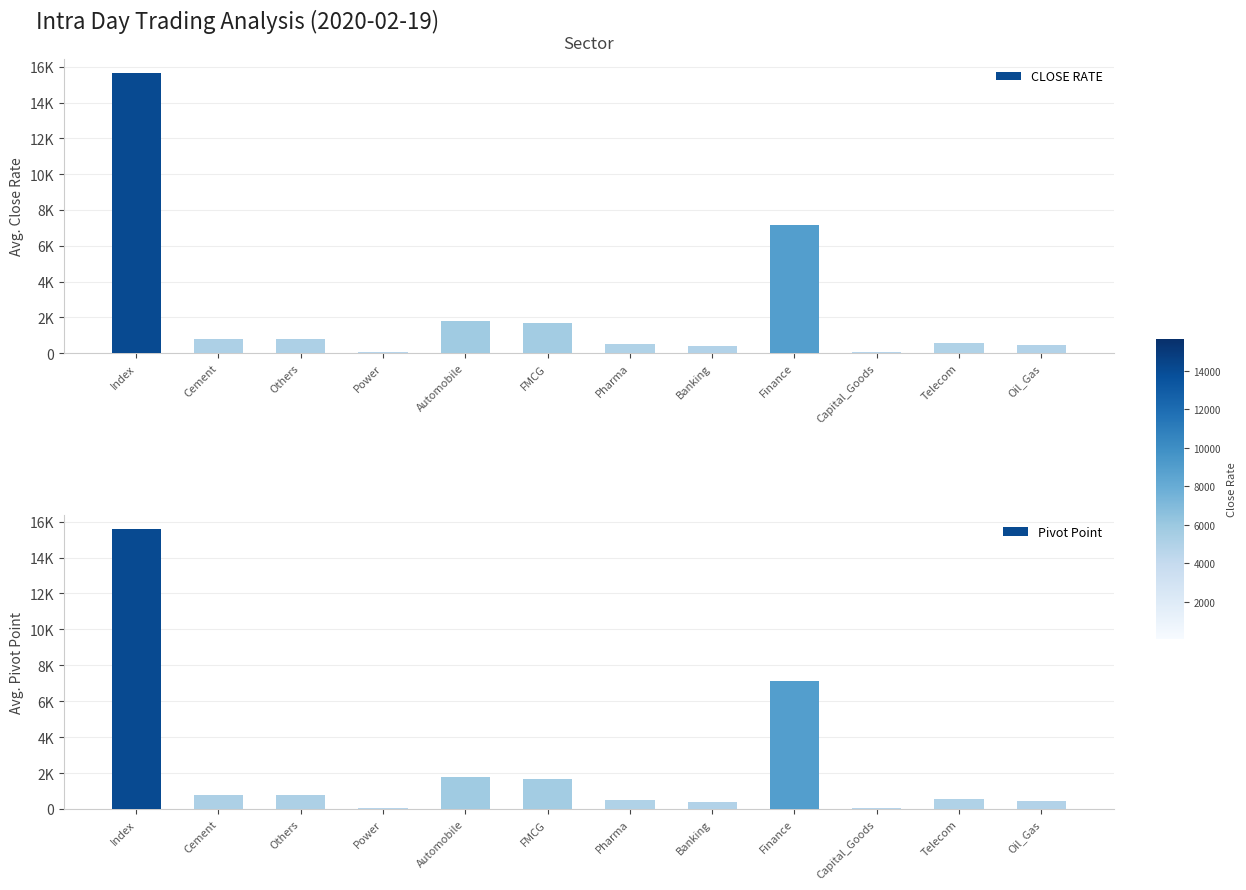

What is the value of the Pivot Point bar at the 11th from the left?

552.4